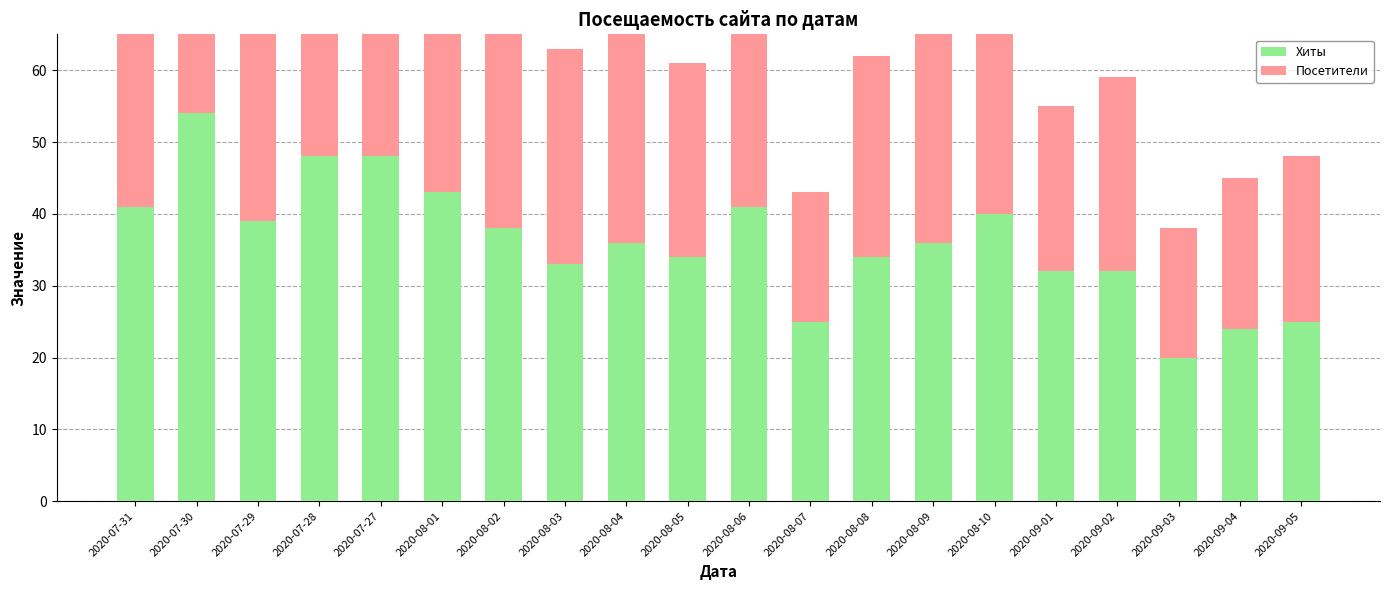

List the series in order of their overall mean, lowest first.

Посетители, Хиты